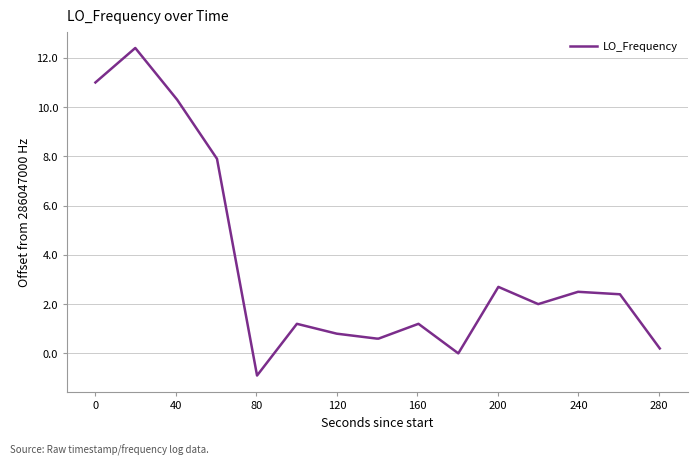

What is the difference between the maximum and minimum values?

13.3